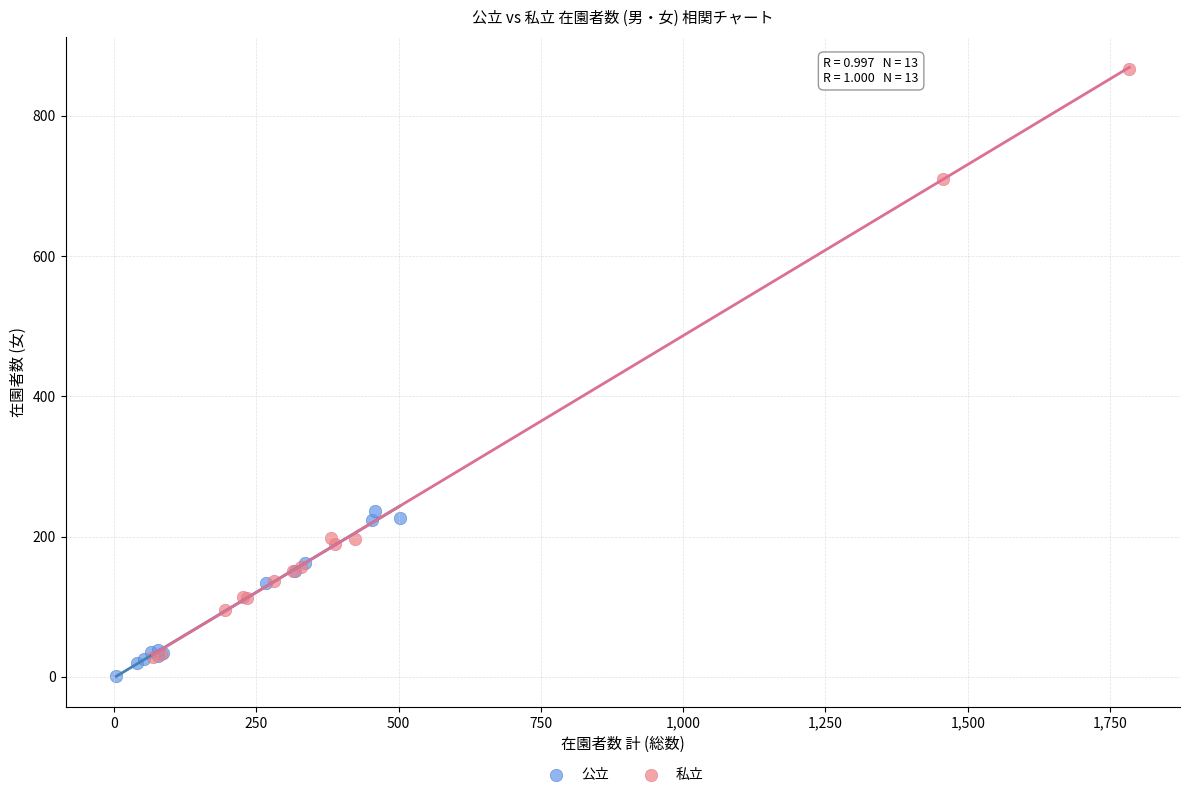

Which series reaches the minimum Y coordinate?

公立